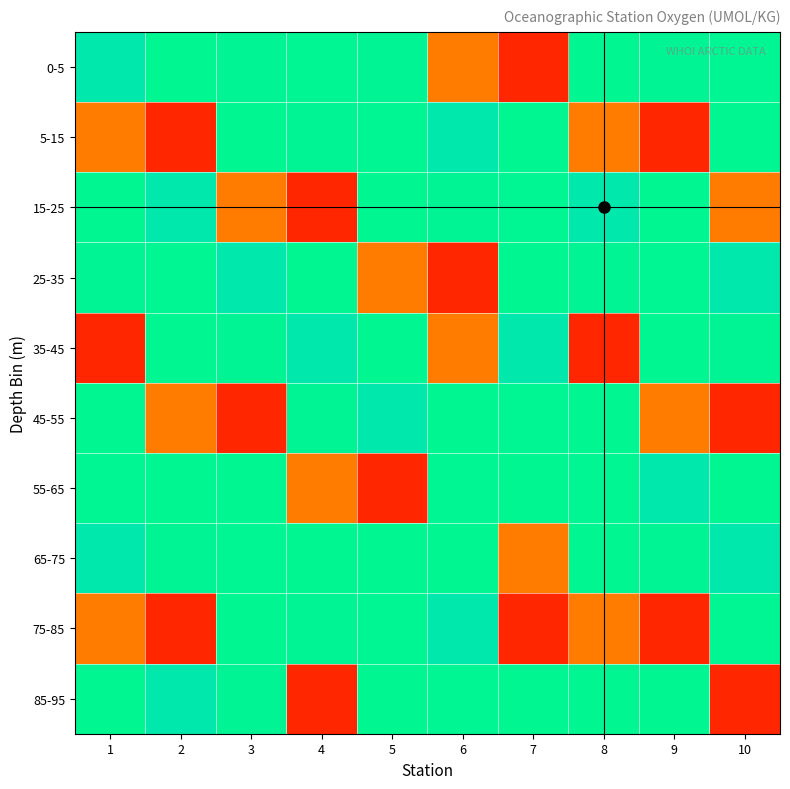

Reading right to left, list all the values displayed in this chart.

0-5: 10=431.1	9=431.3	8=430.8	7=411.9	6=416.1	5=431.3	4=431.1	3=431.3	2=430.8	1=434.3
5-15: 10=430.8	9=411.9	8=416.1	7=430.8	6=434.3	5=431.1	4=431.3	3=430.8	2=411.9	1=416.1
15-25: 10=416.1	9=430.8	8=434.3	7=431.1	6=431.3	5=430.8	4=411.9	3=416.1	2=434.3	1=430.8
25-35: 10=434.3	9=431.1	8=431.3	7=430.8	6=411.9	5=416.1	4=430.8	3=434.3	2=431.1	1=431.3
35-45: 10=431.3	9=430.8	8=411.9	7=434.3	6=416.1	5=430.8	4=434.3	3=431.3	2=430.8	1=411.9
45-55: 10=411.9	9=416.1	8=430.8	7=431.1	6=430.8	5=434.3	4=431.3	3=411.9	2=416.1	1=430.8
55-65: 10=430.8	9=434.3	8=431.1	7=430.8	6=431.1	5=411.9	4=416.1	3=430.8	2=430.8	1=431.1
65-75: 10=434.3	9=431.3	8=430.8	7=416.1	6=430.8	5=430.8	4=430.8	3=431.1	2=431.3	1=434.3
75-85: 10=431.1	9=411.9	8=416.1	7=411.9	6=434.3	5=431.1	4=431.3	3=430.8	2=411.9	1=416.1
85-95: 10=411.9	9=430.8	8=430.8	7=430.8	6=431.1	5=430.8	4=411.9	3=431.3	2=434.3	1=430.8